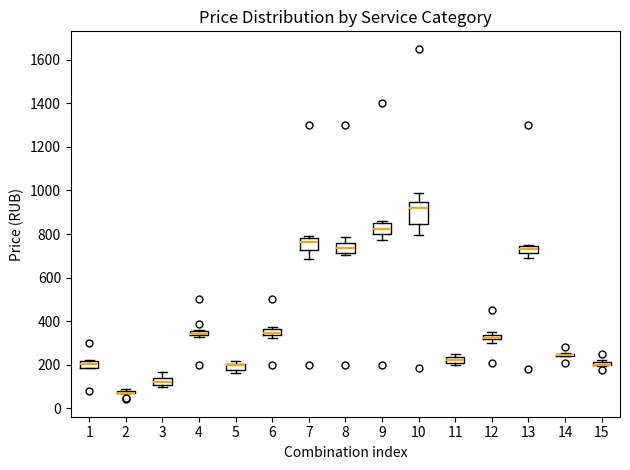

Where is the upper edge of the box at x = 15 on the y-axis? The values are not printed on the chart, so give them approximately, as read against the axis.

220